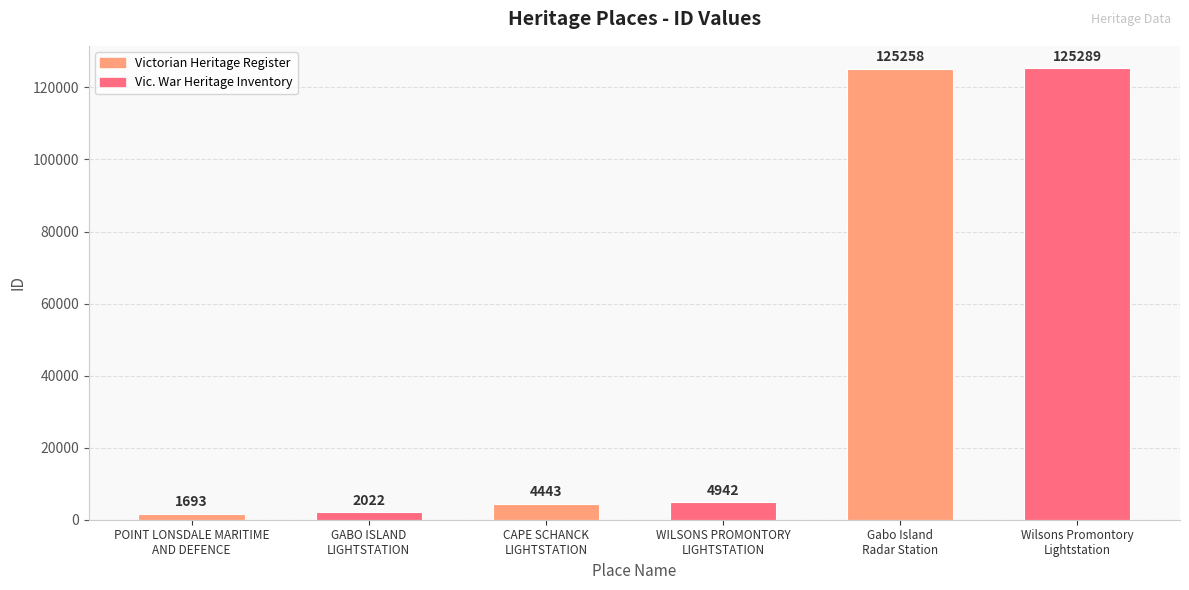

How many bars are there in total?

6